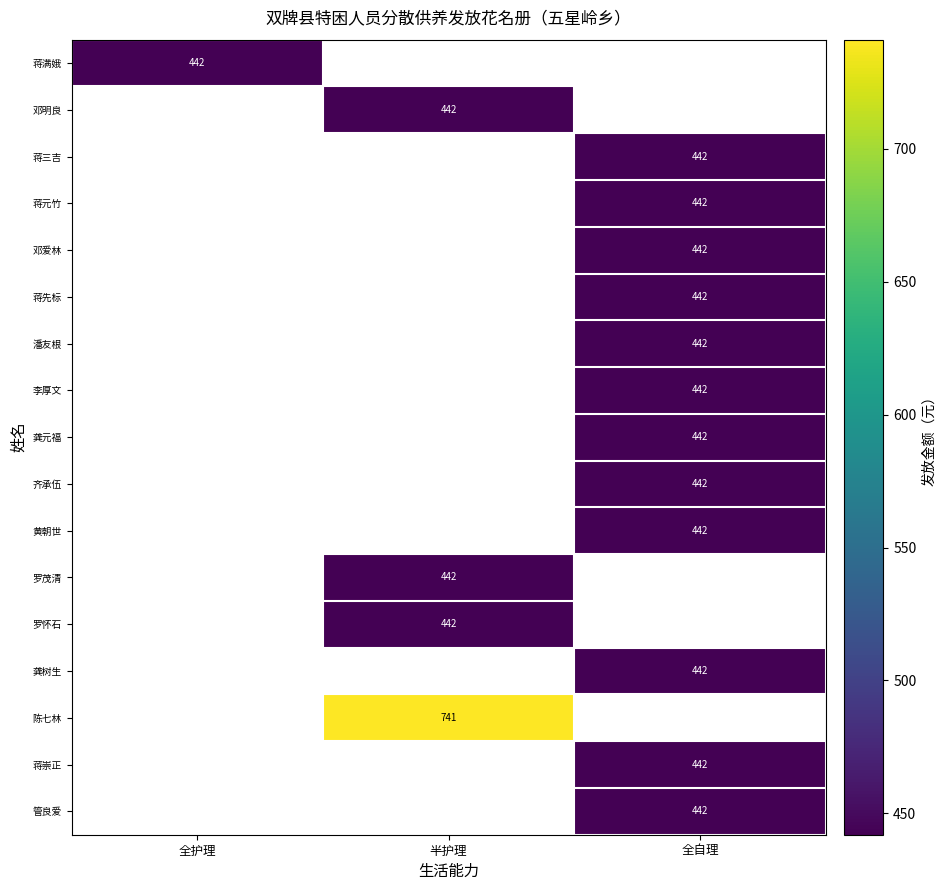

The value of 蒋三吉 at 全自理 is 669. True or false?

False